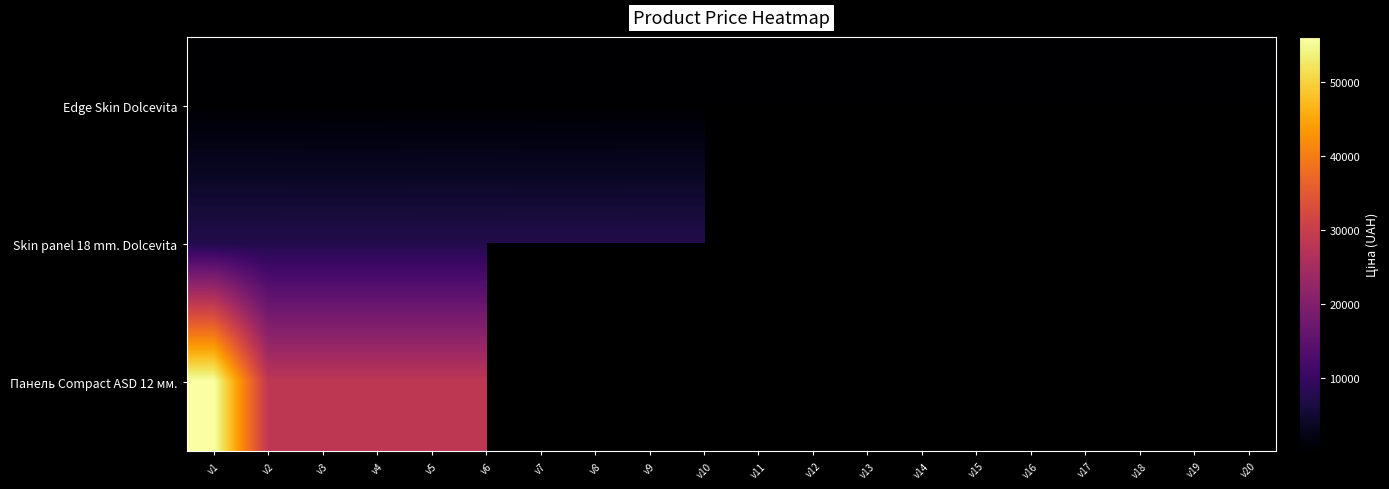

Which category has the highest value in the Edge Skin Dolcevita series?

v1